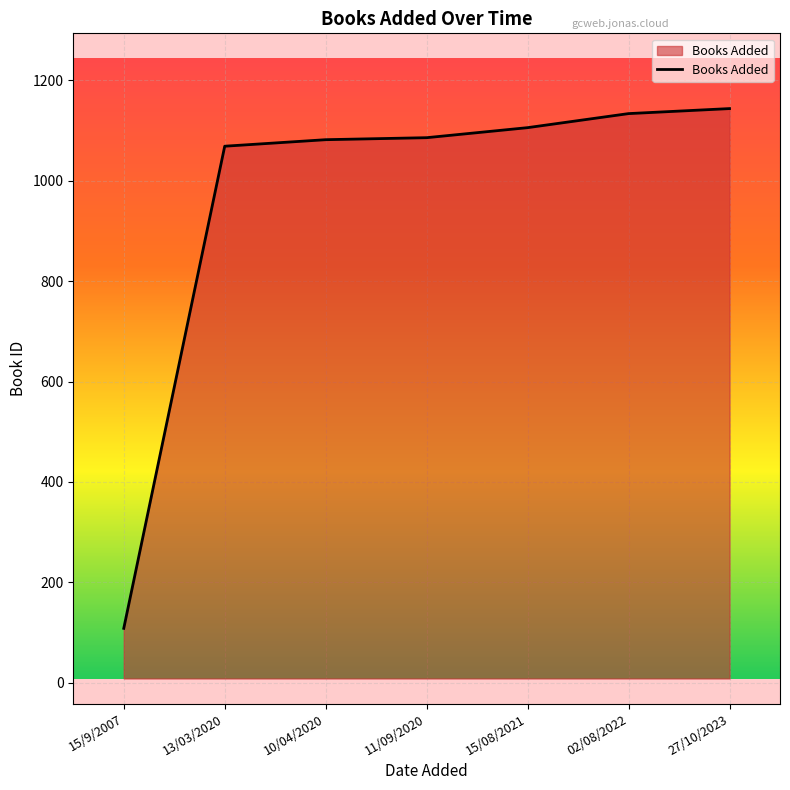

Where is the data nearest to the value 626?

13/03/2020